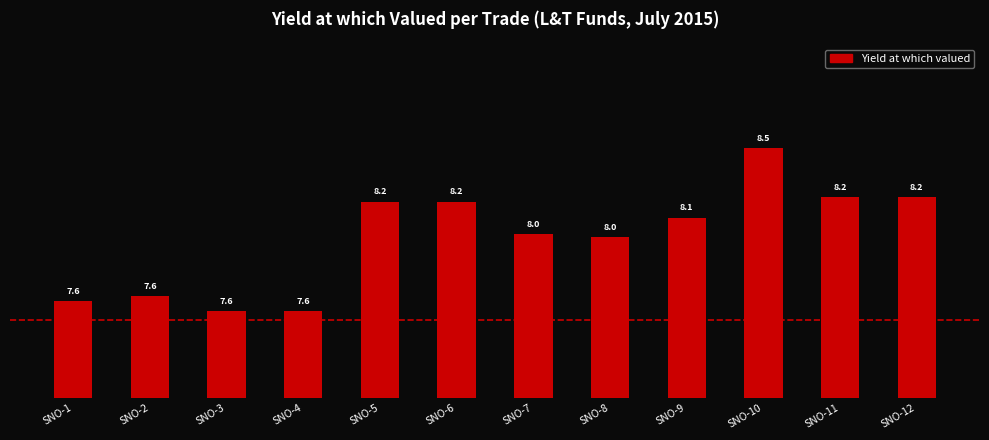

What is the maximum value shown in the chart?

8.5